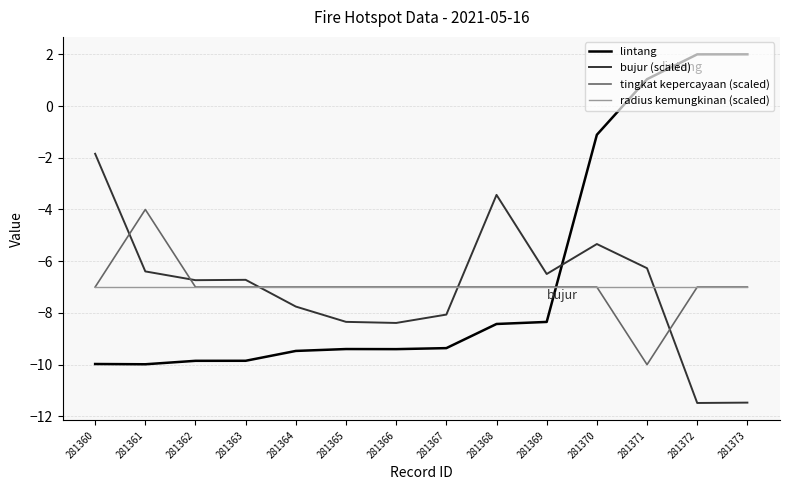

Which series has the largest total across all categories?

lintang